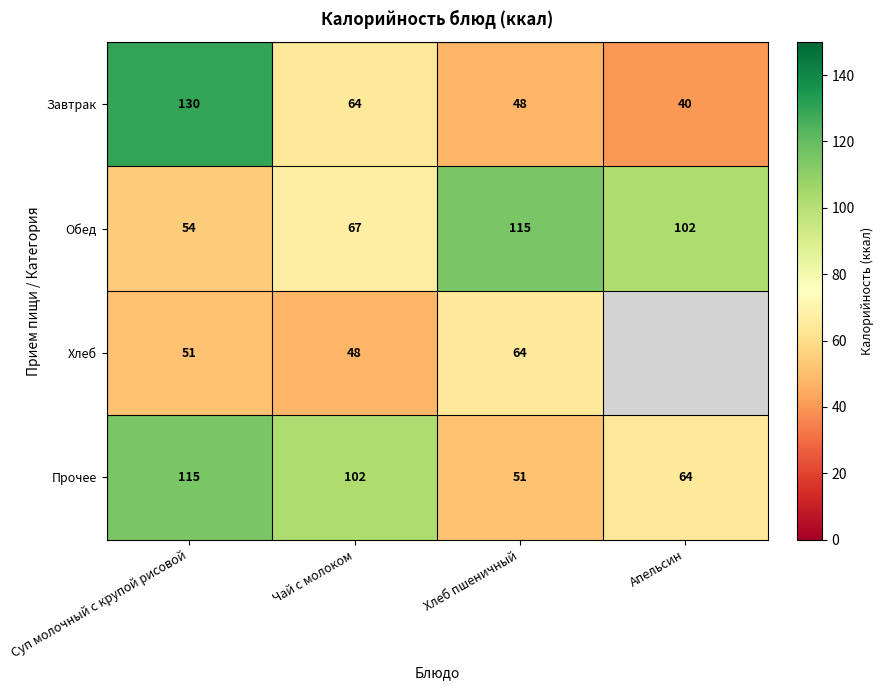

What is the difference between the highest and lowest values at Апельсин?

62.0